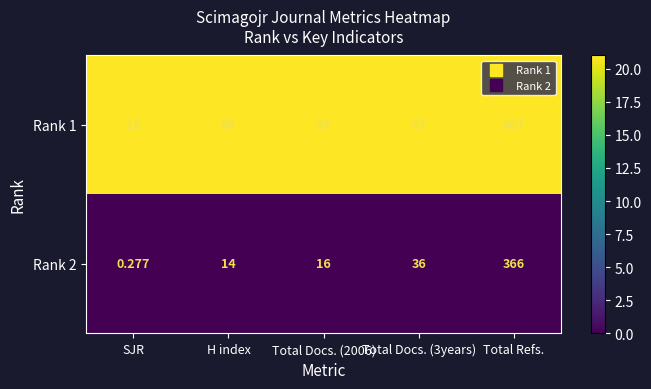

Which category has the highest value in the Rank 2 series?

Total Refs.